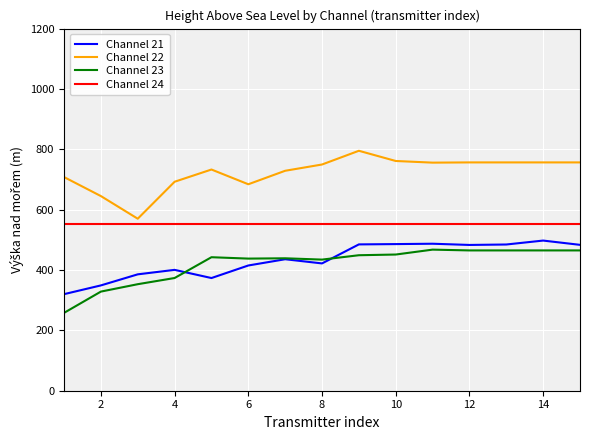

Which series has the largest total across all categories?

Channel 22